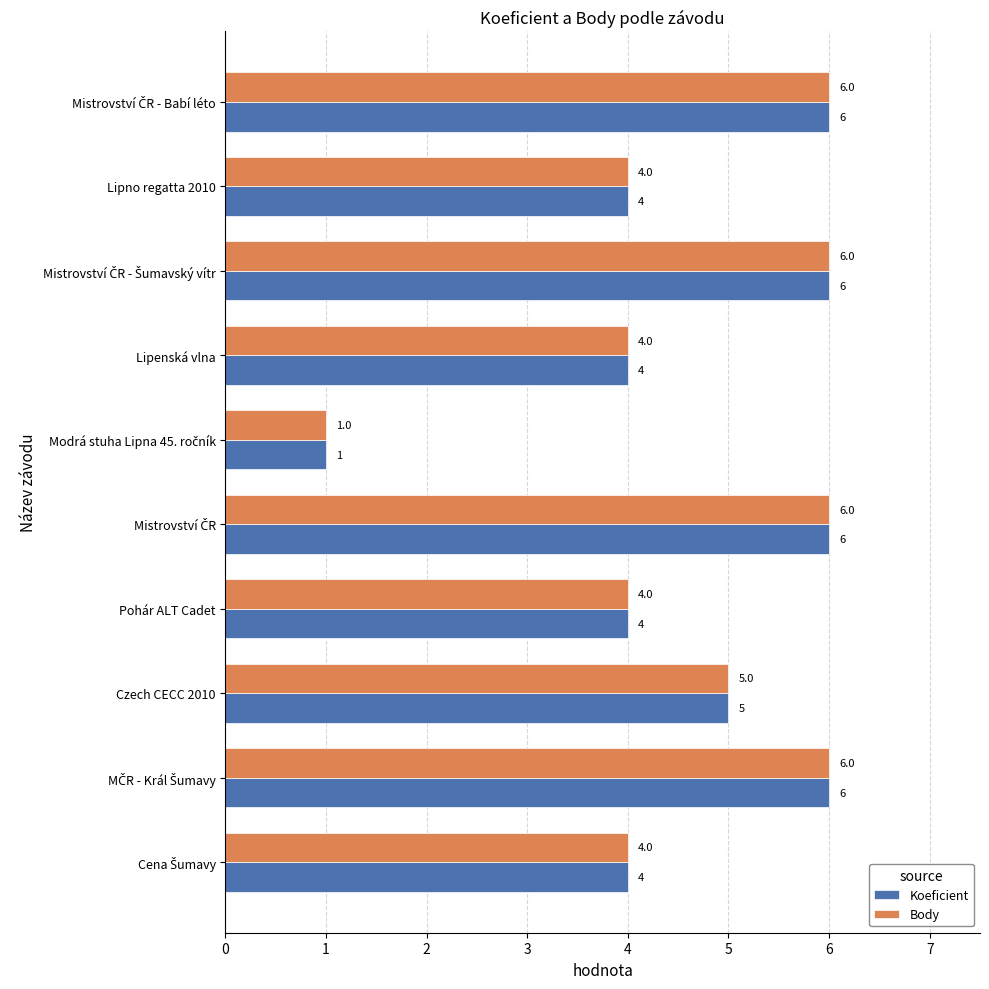

What is the total value across all series at Pohár ALT Cadet?

8